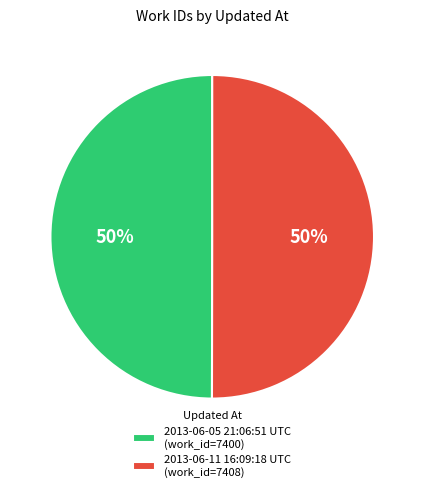

Combined, do 2013-06-05 21:06:51 UTC (work_id=7400) and 2013-06-11 16:09:18 UTC (work_id=7408) account for over 50%?

Yes